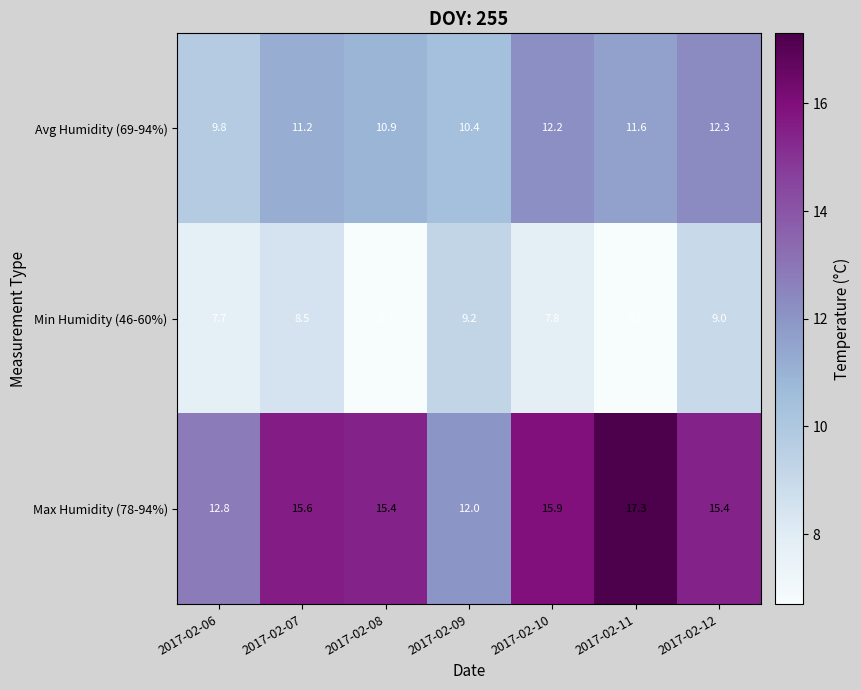

What is the difference between the maximum and minimum values in the Max Humidity (78-94%) series?

5.3